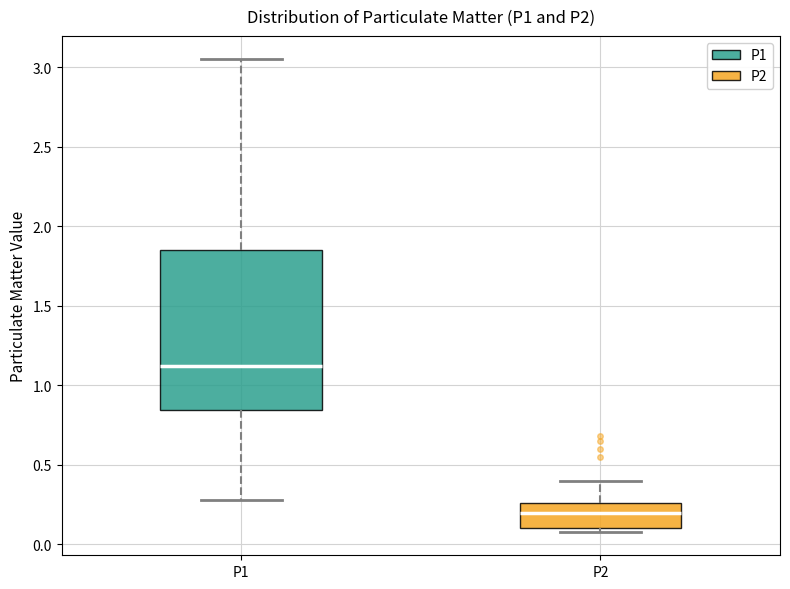

Which box has the highest median line?

P1